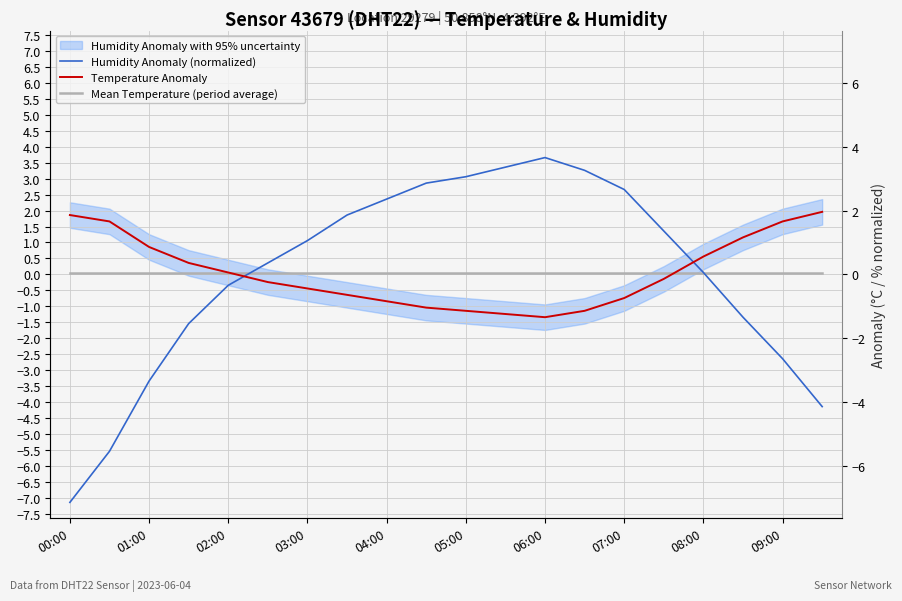

At which label is Mean Temperature (period average) closest to 0?

00:00